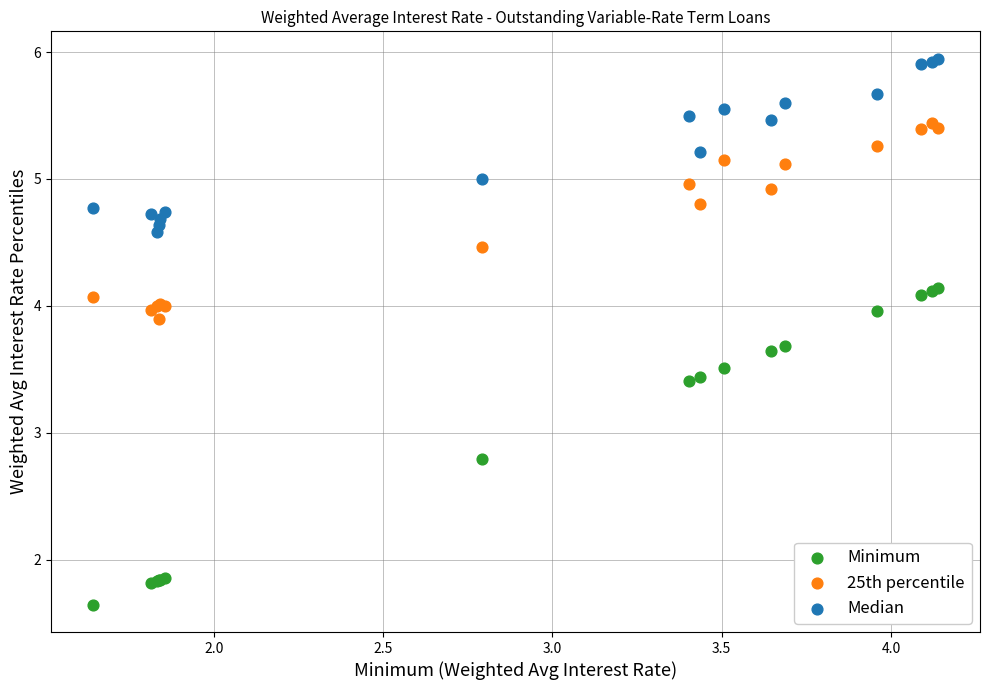

What are all the series names shown in the legend?

Minimum, 25th percentile, Median